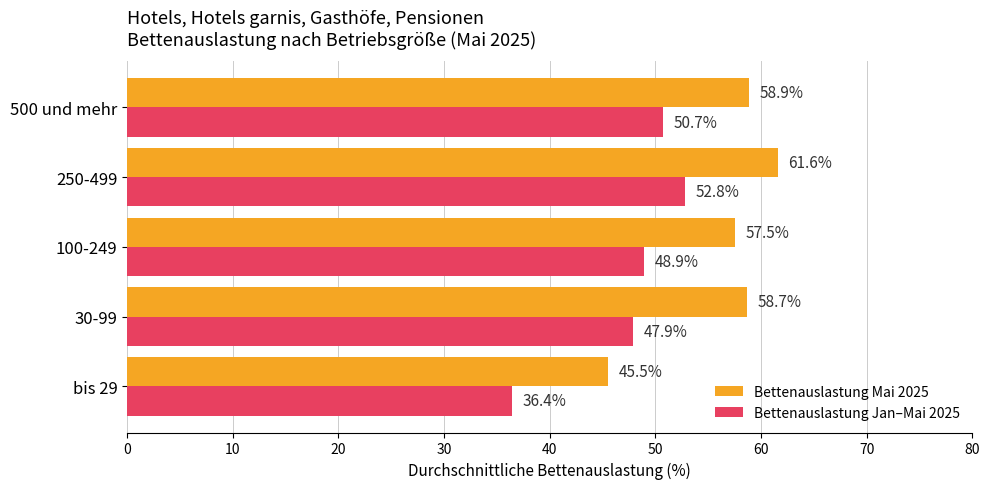

The value of Bettenauslastung Jan–Mai 2025 at bis 29 is 63.1. True or false?

False